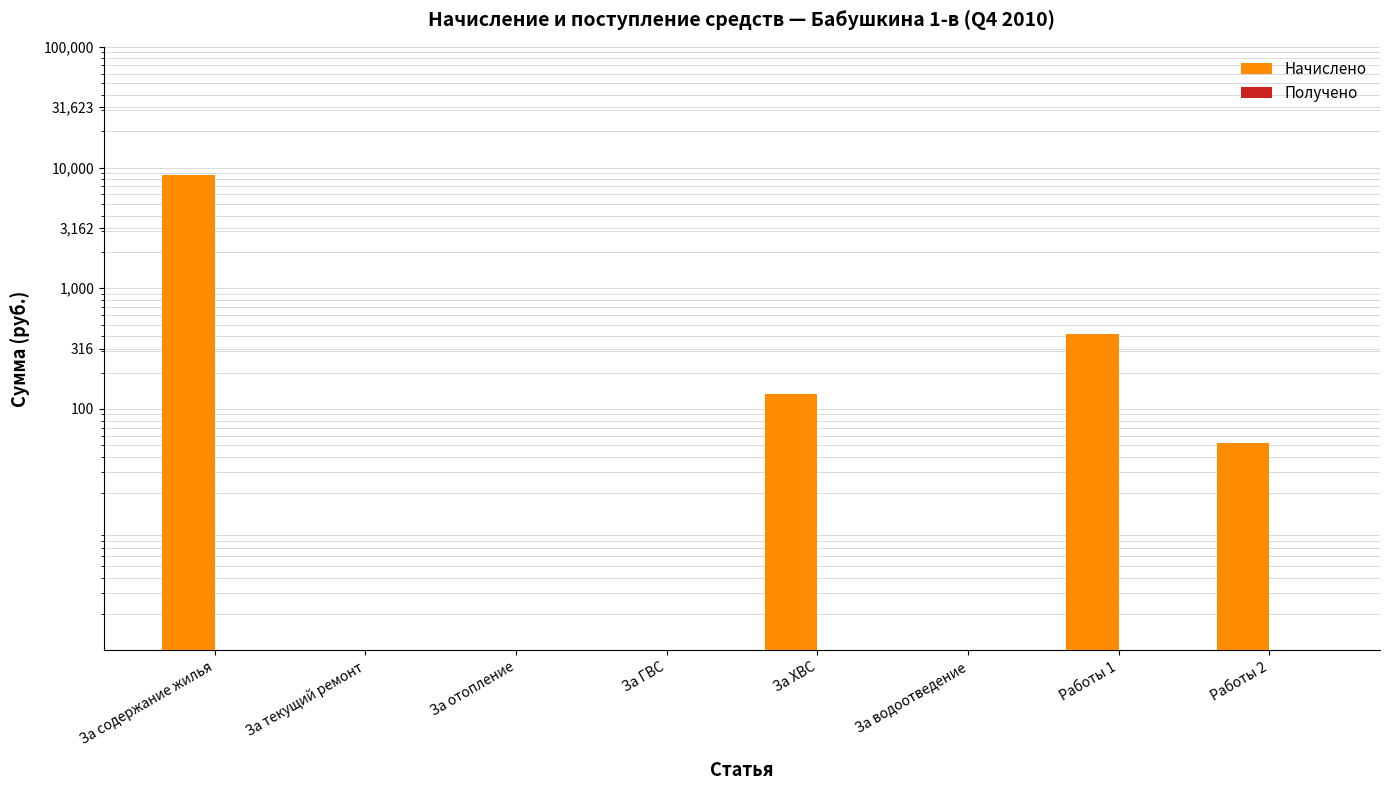

What is the label of the 1st bar from the left?

За содержание жилья